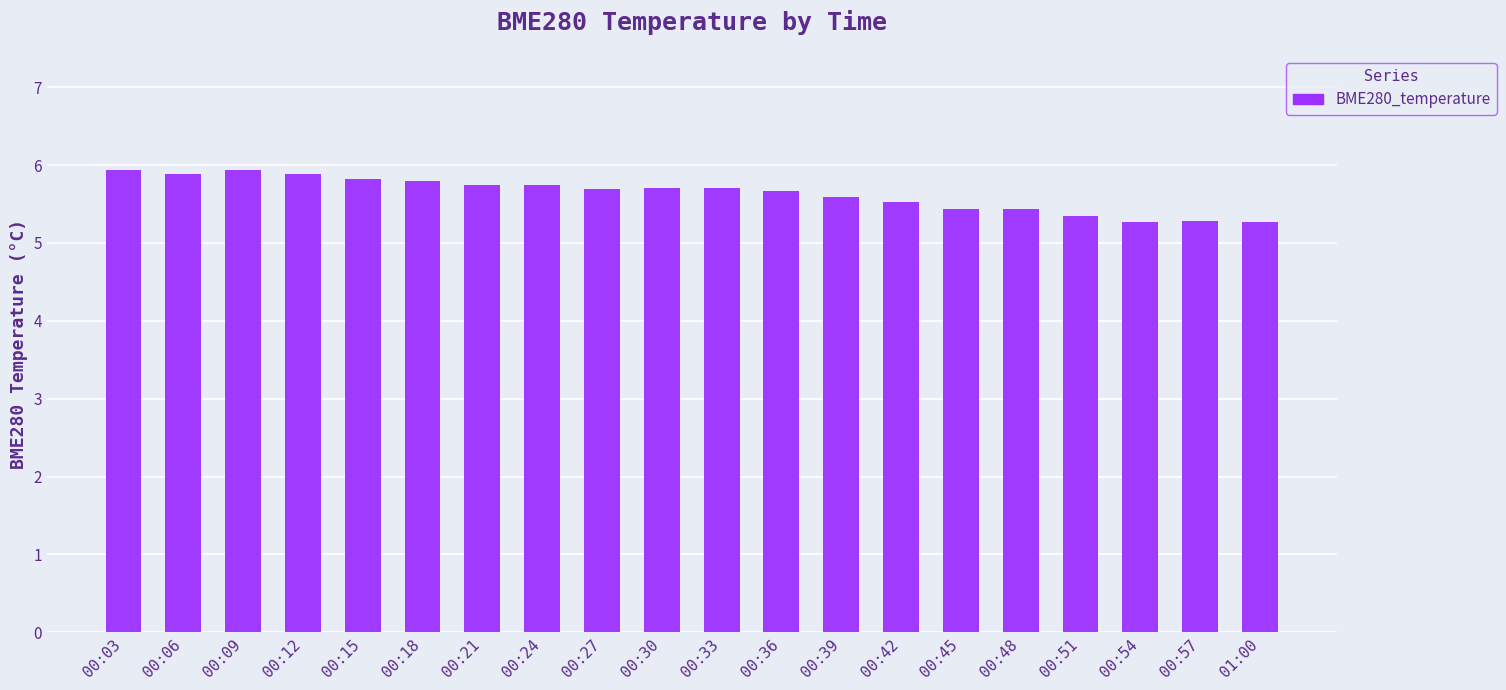

What is the value of the 11th bar from the left?

5.7